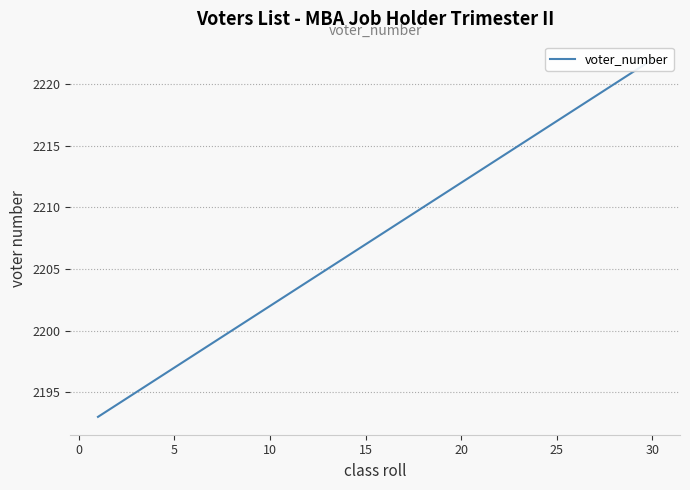

How many values exceed 2208?

14